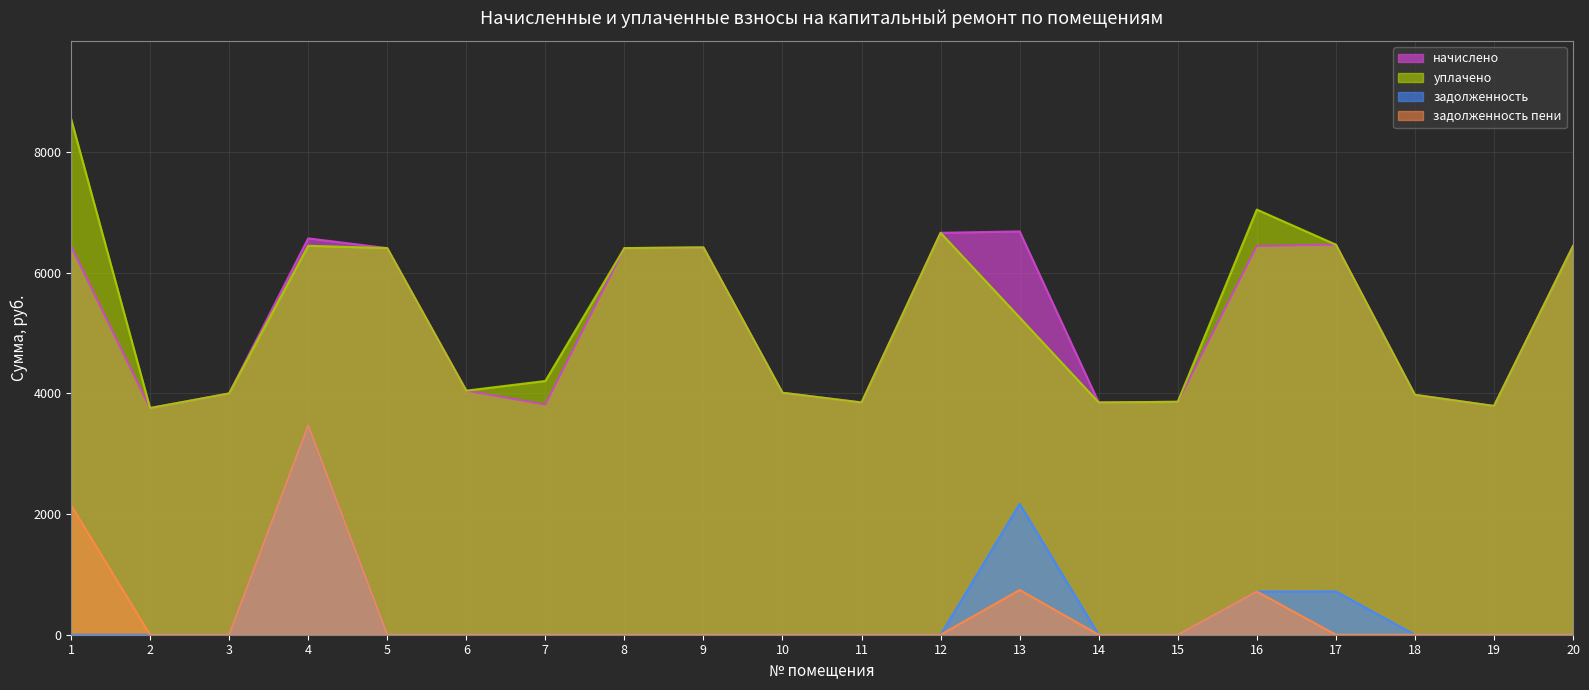

List the labels in order of уплачено value, largest first.

1, 16, 12, 17, 4, 20, 9, 5, 8, 13, 7, 6, 10, 3, 18, 15, 11, 14, 19, 2